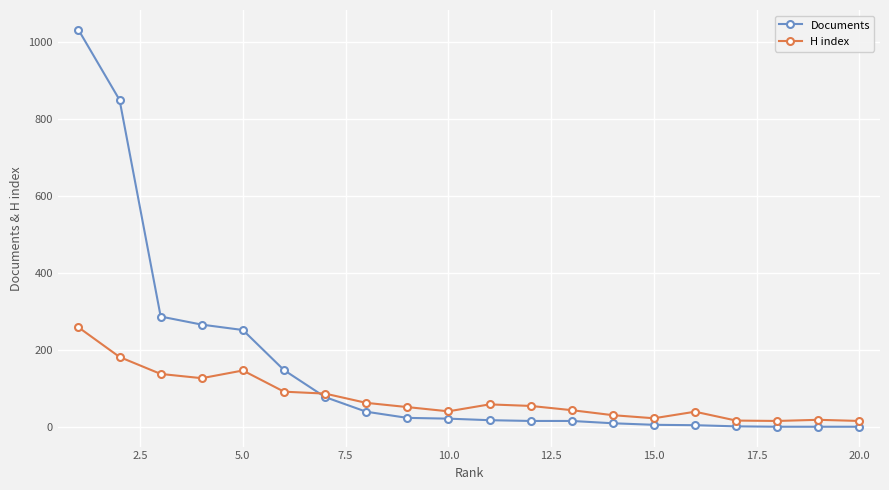

What is the greatest value displayed?

1031